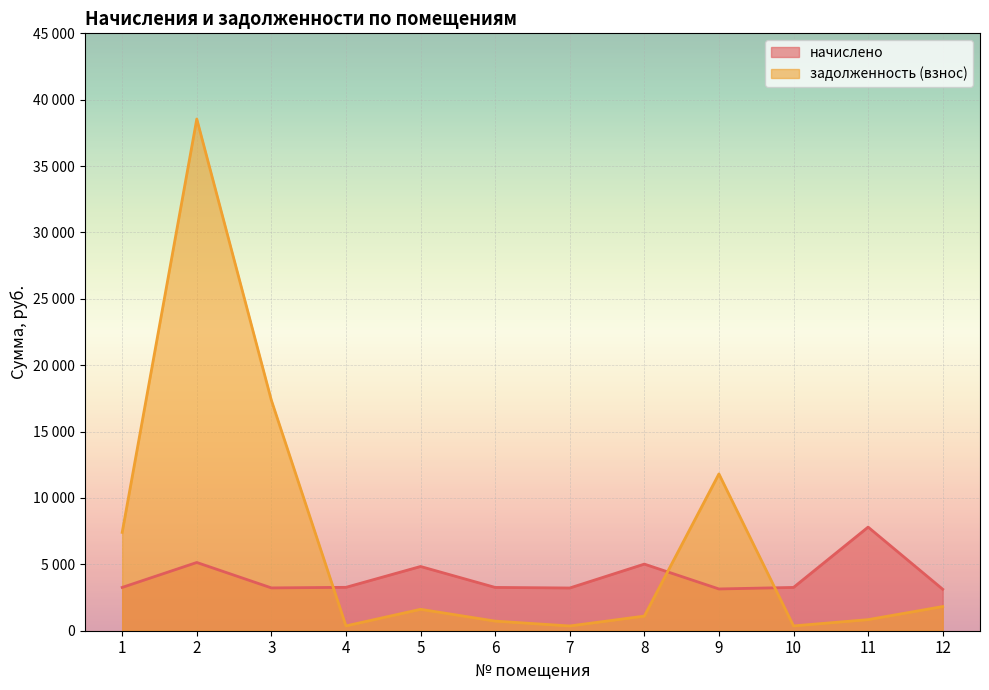

How many intersections are there between начислено and задолженность (взнос)?

3